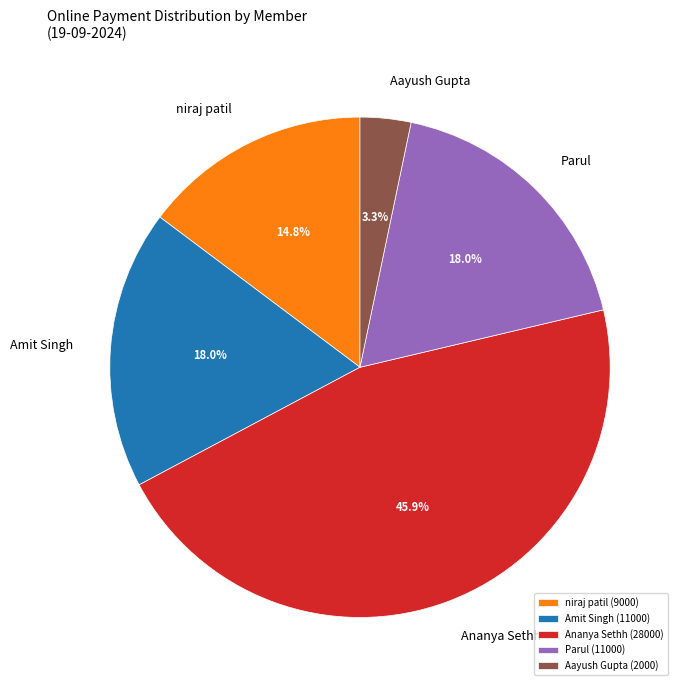

Does Aayush Gupta account for over 50% of the chart?

No